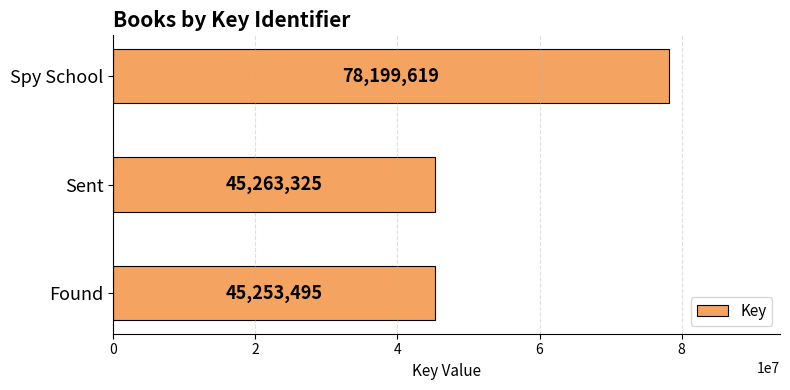

Rank the categories by value from lowest to highest.

Found, Sent, Spy School